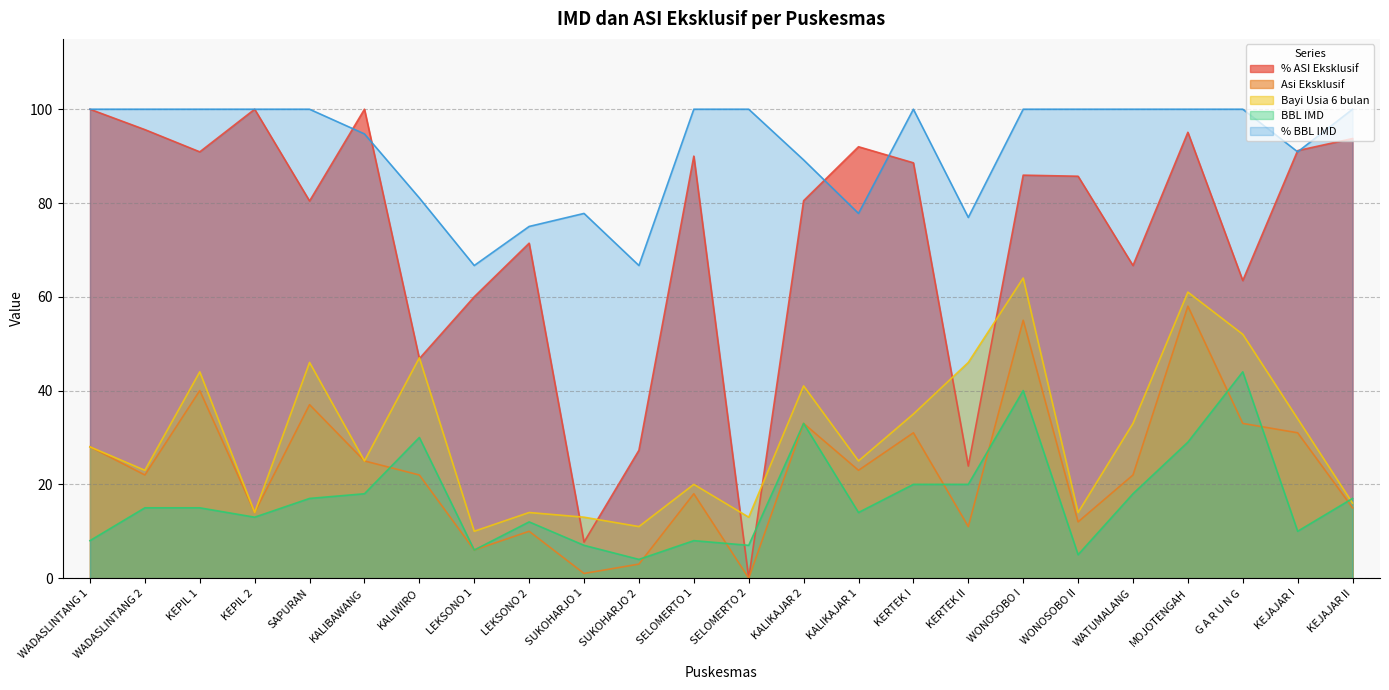

At WONOSOBO I, list the series in order from largest to smallest.

% BBL IMD, % ASI Eksklusif, Bayi Usia 6 bulan, Asi Eksklusif, BBL IMD